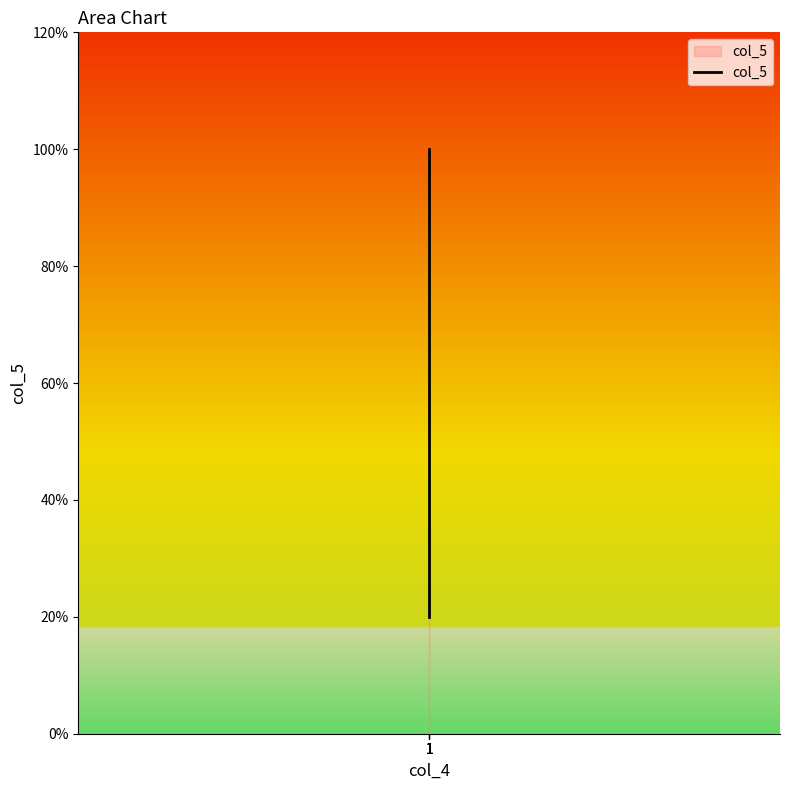

Which label corresponds to the largest value in the chart?

1